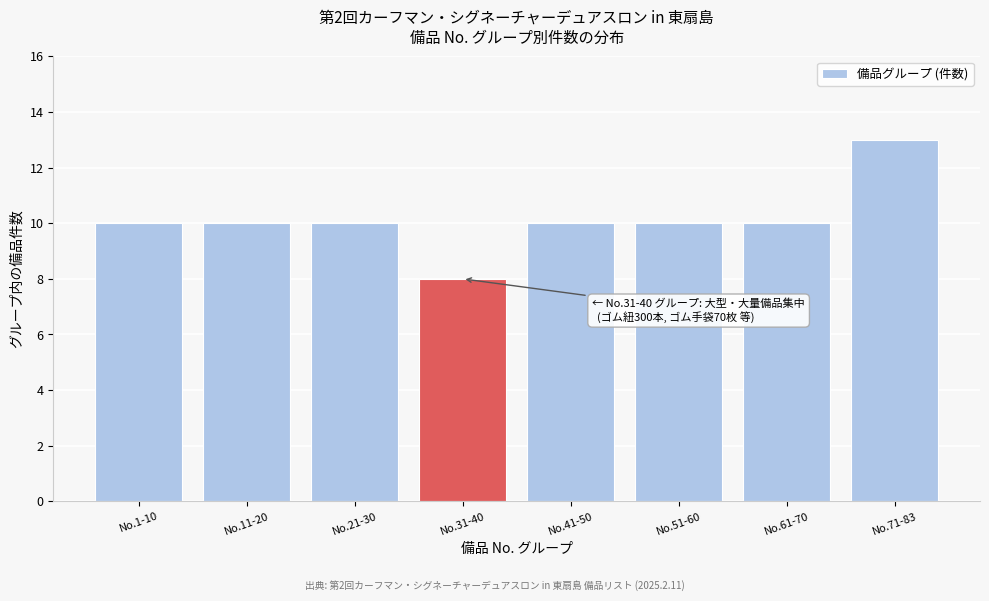

Reading right to left, list all the values displayed in this chart.

No.71-83=13	No.61-70=10	No.51-60=10	No.41-50=10	No.31-40=8	No.21-30=10	No.11-20=10	No.1-10=10